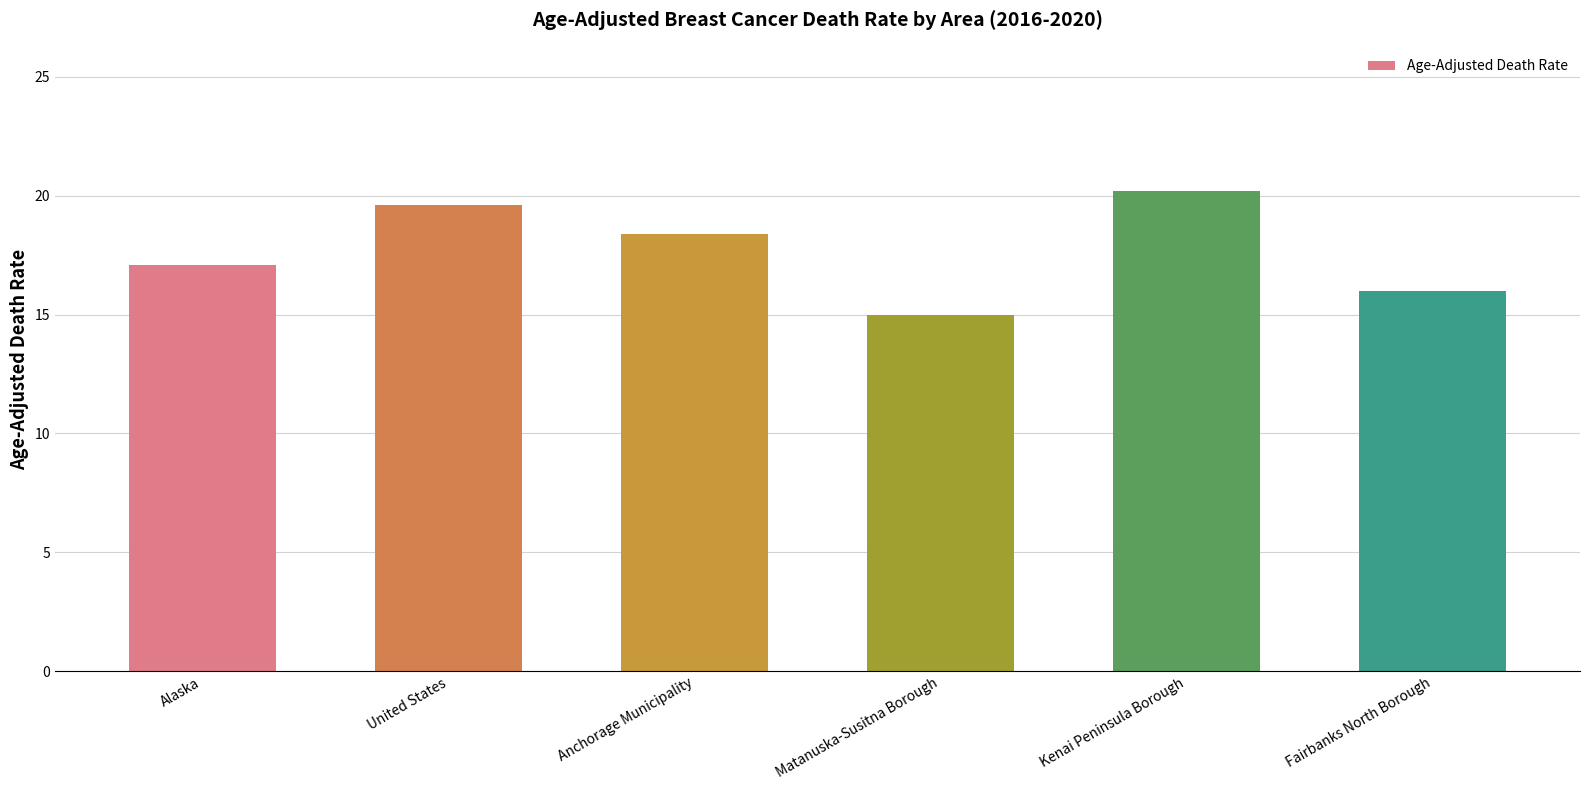

At which category does the chart reach its peak across all series?

Kenai Peninsula Borough